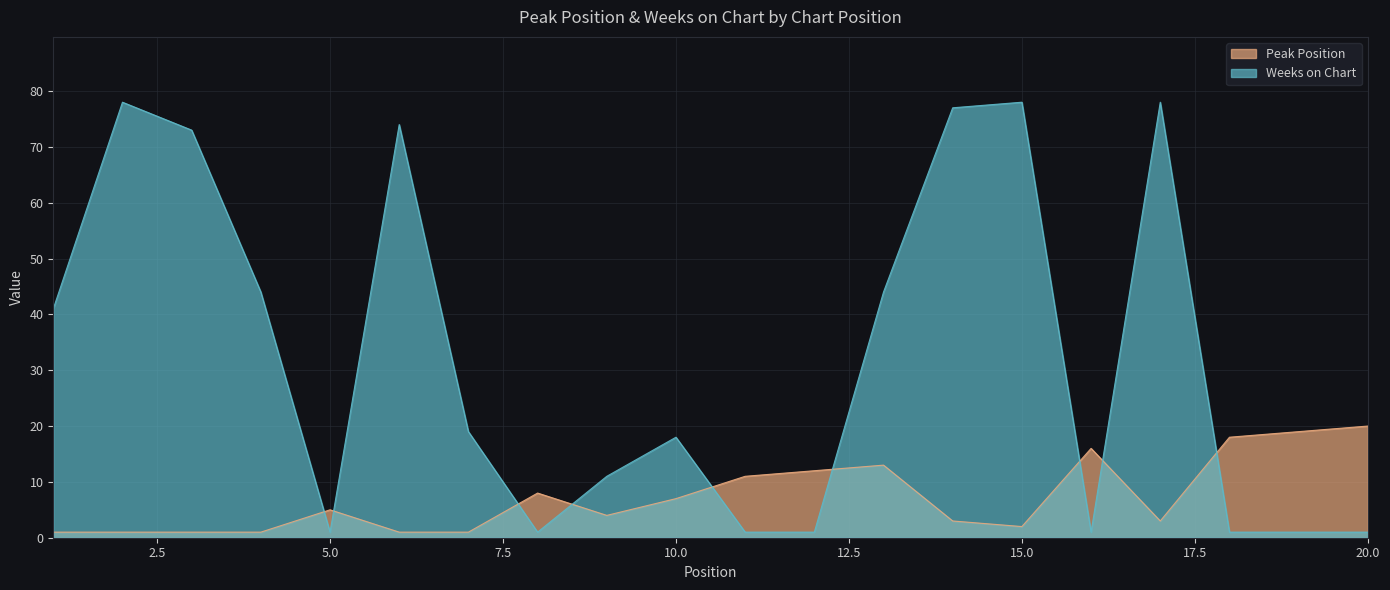

Reading left to right, extract all data points from this chart.

Peak Position: 1	1	1	1	5	1	1	8	4	7	11	12	13	3	2	16	3	18	19	20
Weeks on Chart: 41	78	73	44	1	74	19	1	11	18	1	1	44	77	78	1	78	1	1	1